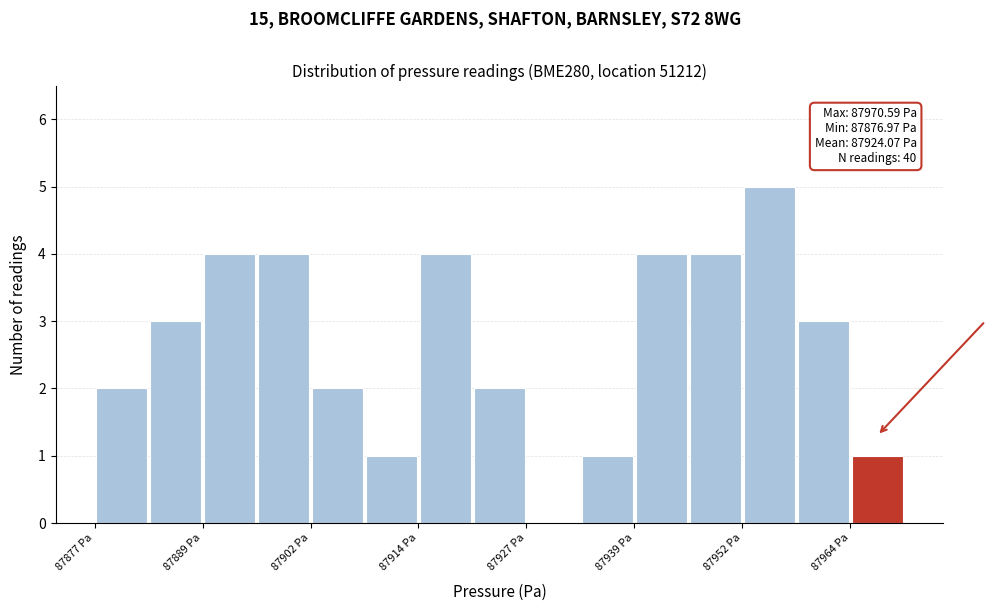

Read against the x-axis, roughly where is the centre of the tallest bar?

87954